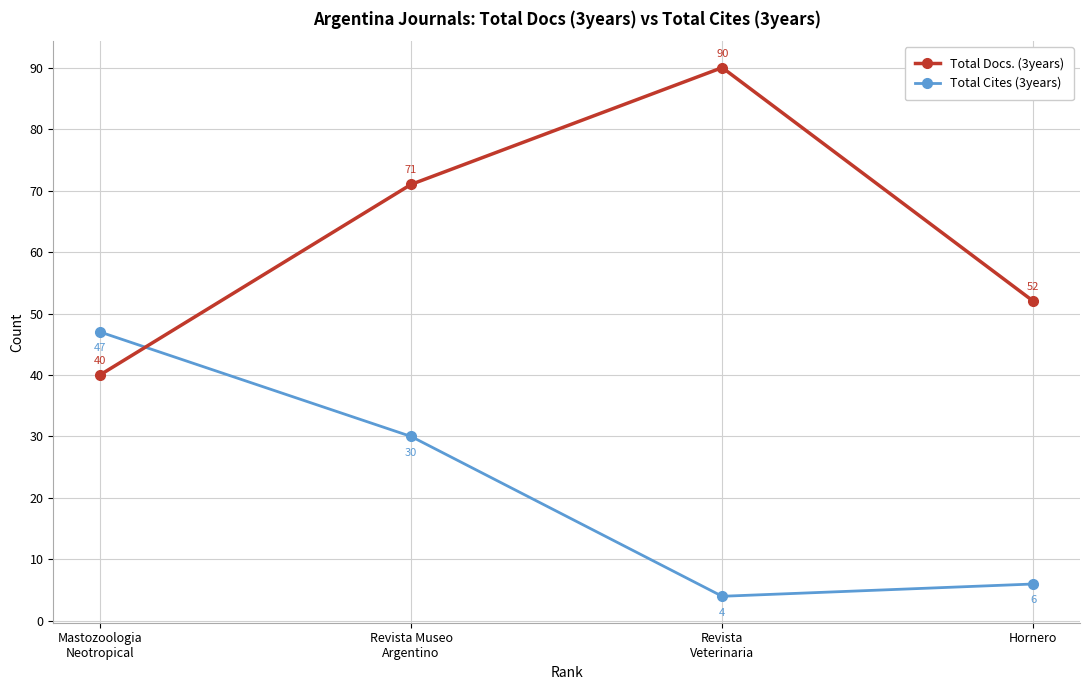

What is the difference between the highest and lowest values at Revista
Veterinaria?

86